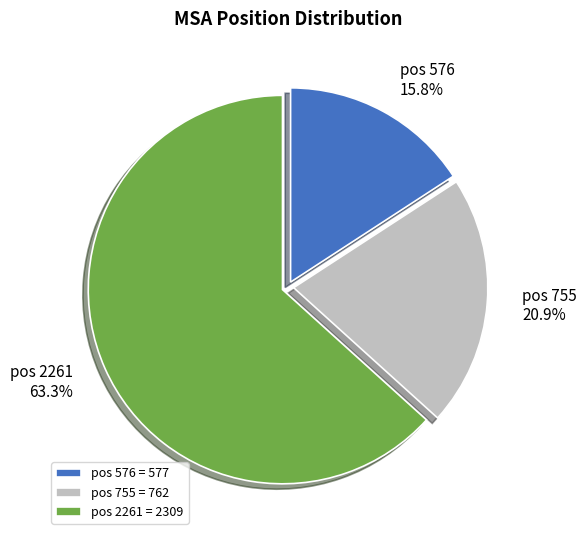

How many slices are in this pie chart?

3